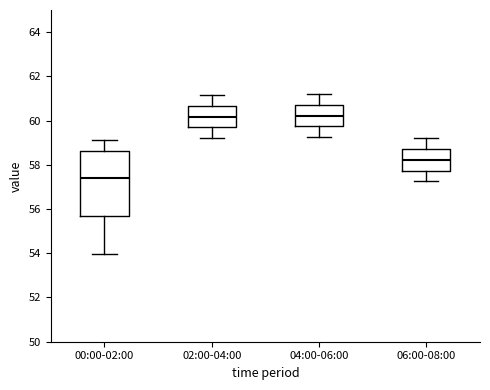

Comparing the boxes themselves (not the whiskers), which one is the tallest?

00:00-02:00